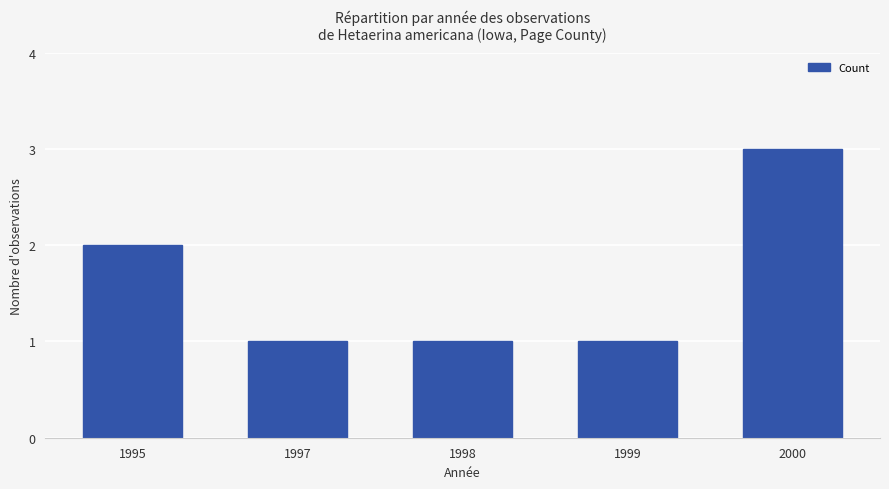

How many bars are there in total?

5